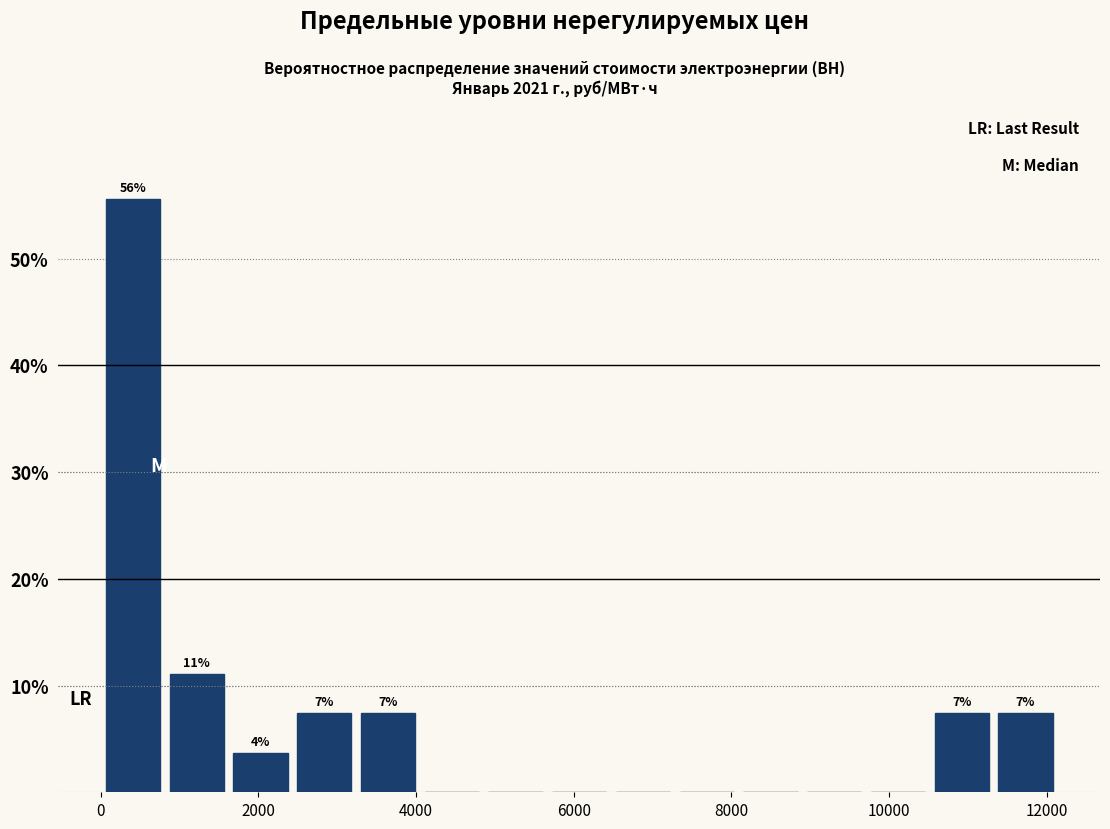

Which range on the x-axis has the tallest bar?

0 to 800